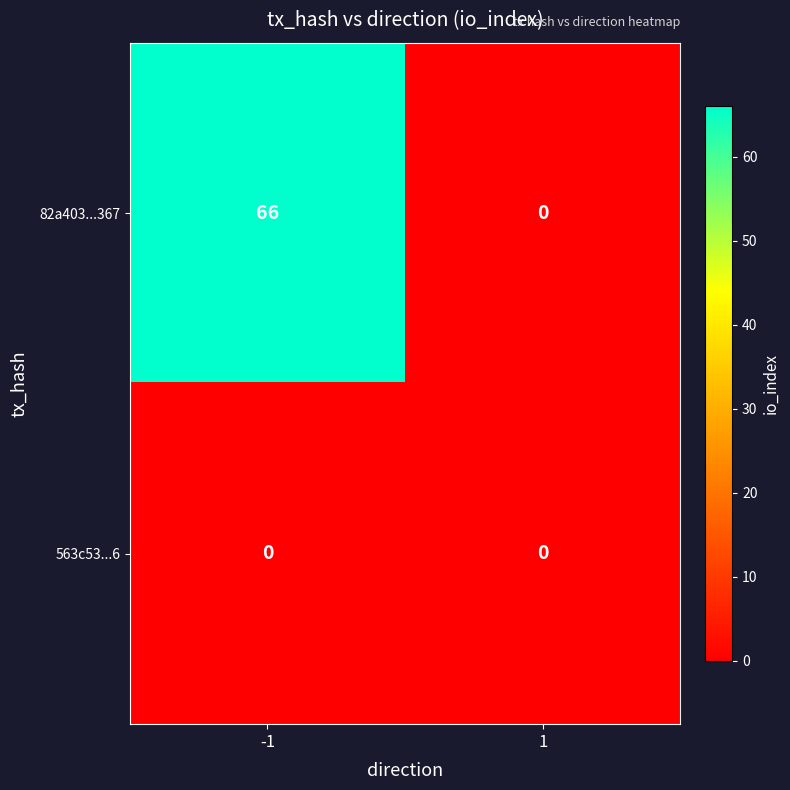

The value of 82a403...367 at -1 is 66. True or false?

True